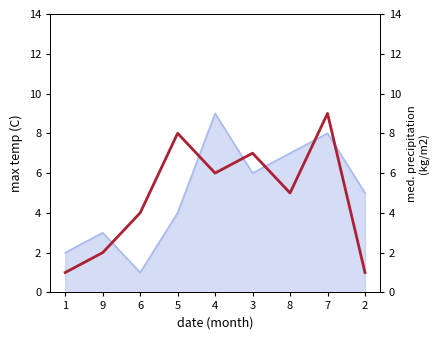

What value does the data have at 2?

1